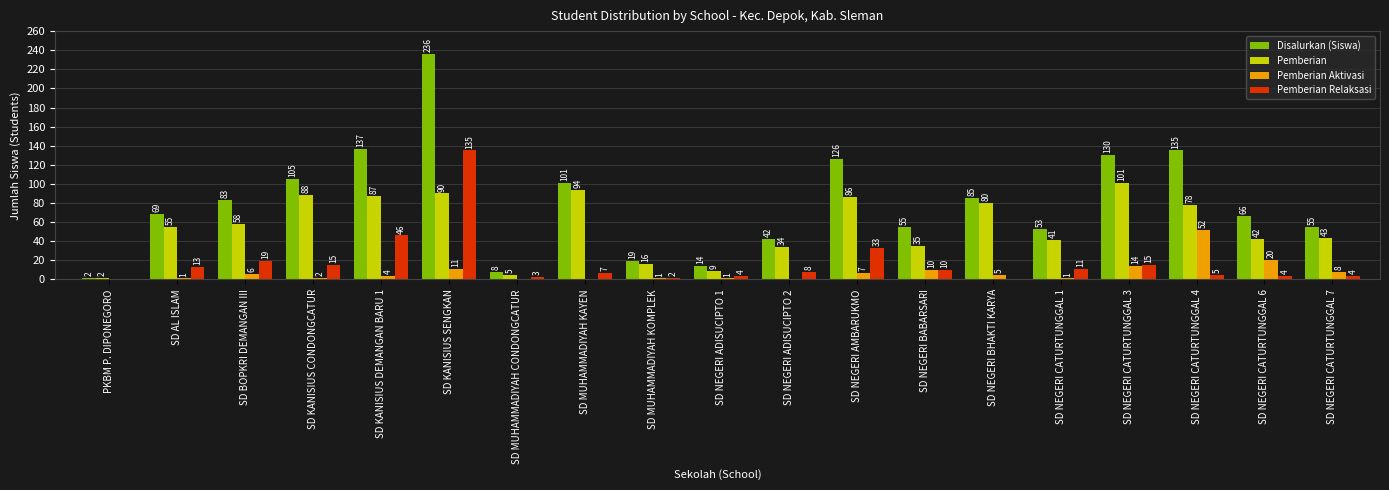

At which label does Pemberian Aktivasi reach its peak?

SD NEGERI CATURTUNGGAL 4